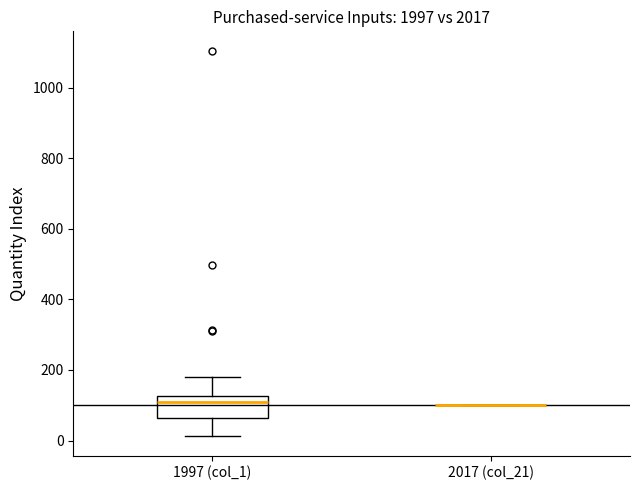

Which box is the tallest, from its lower edge to its upper edge?

1997 (col_1)